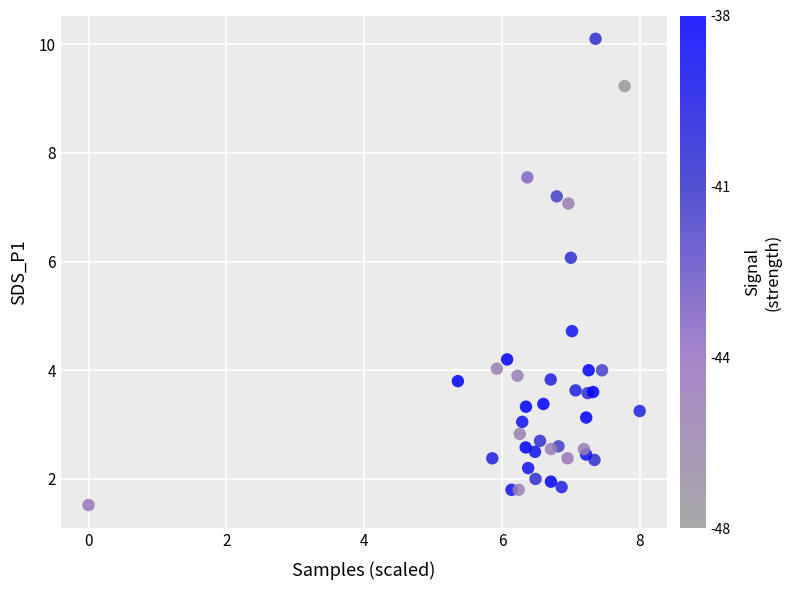

What Y value in the scatter plot is closest to 5?

4.7